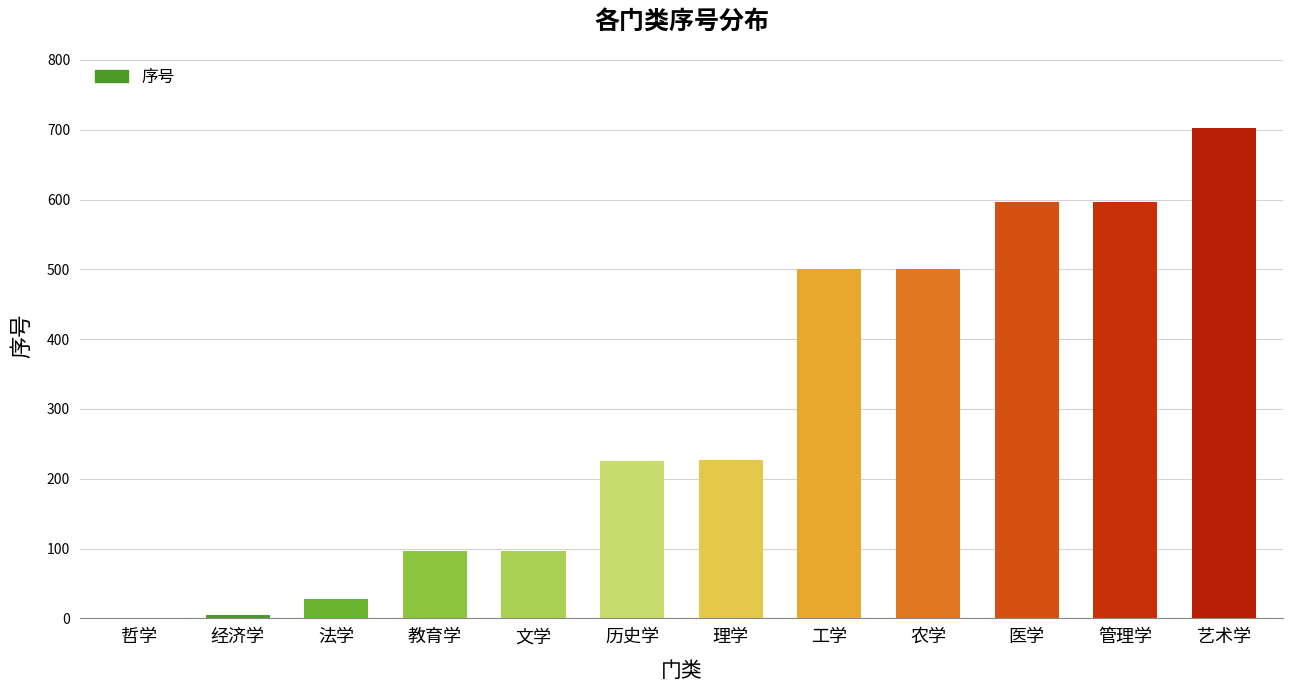

What is the sum of all values?

3577